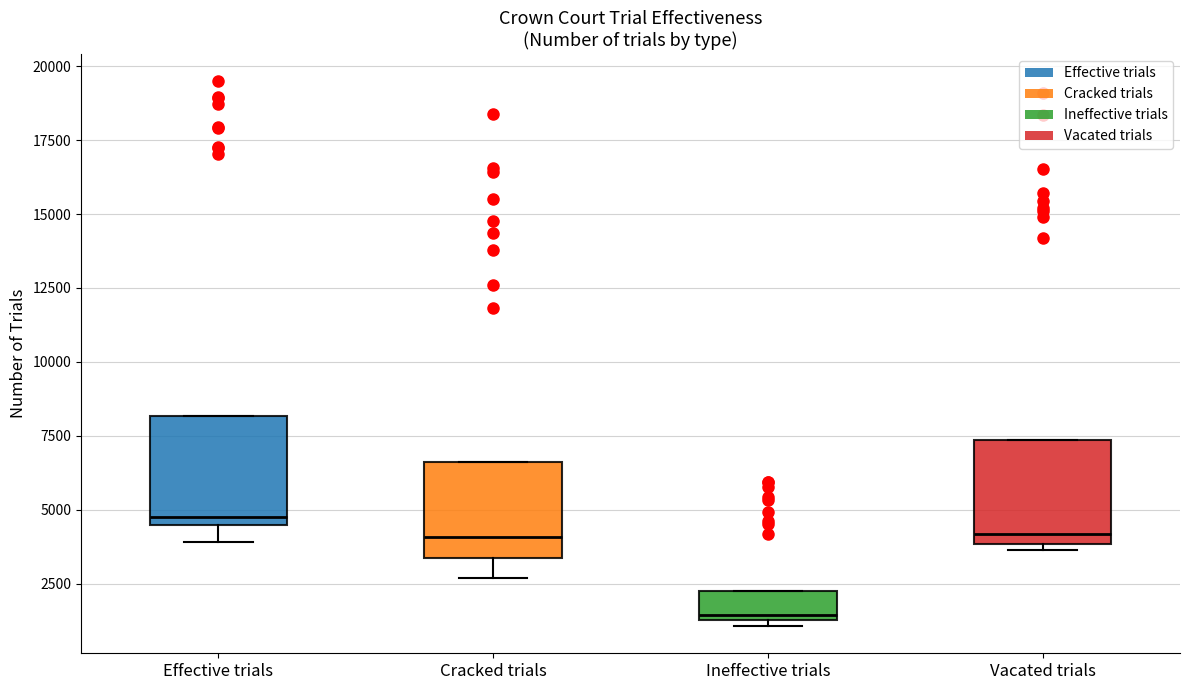

Which box has the lowest median line?

Ineffective trials